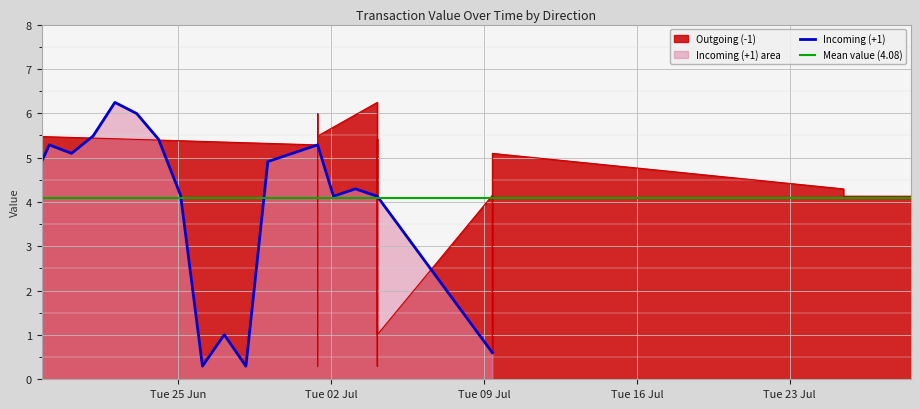

Rank the series at 12 from highest to lowest value.

Incoming (+1), Outgoing (-1)